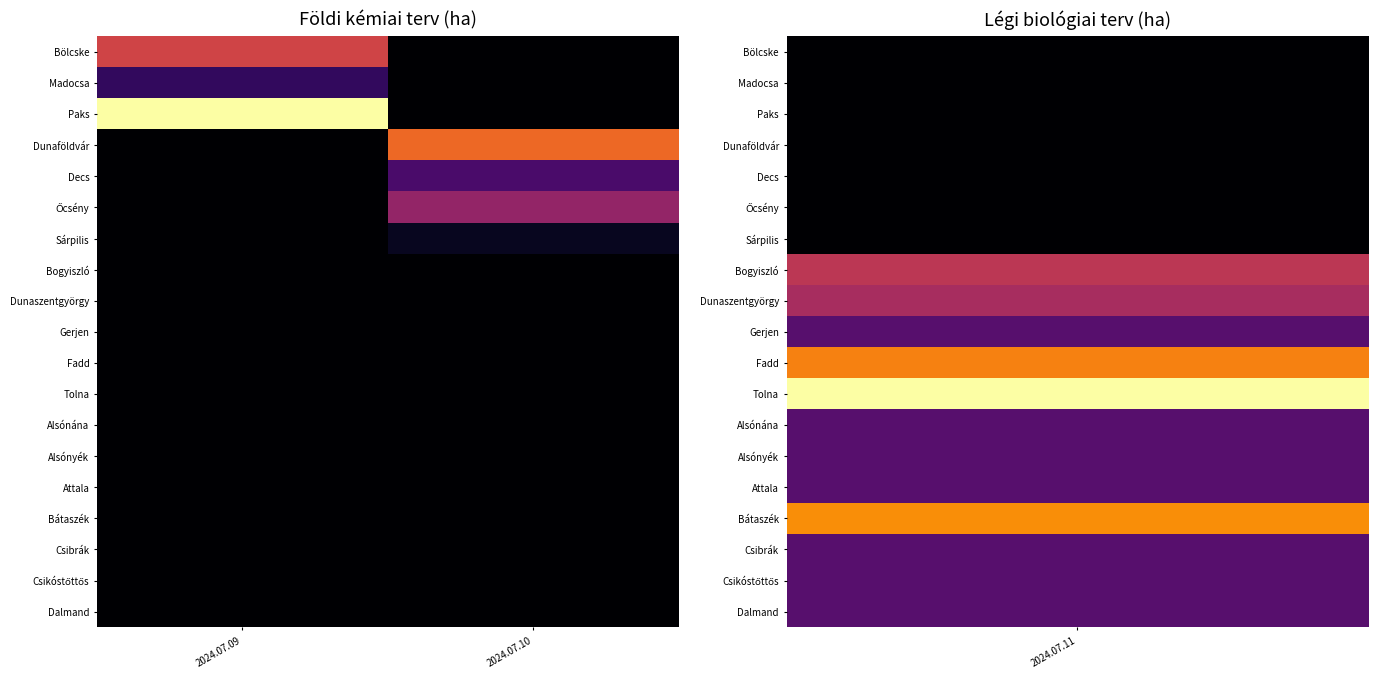

What is the difference between the highest and lowest values at 2024.07.10?

600